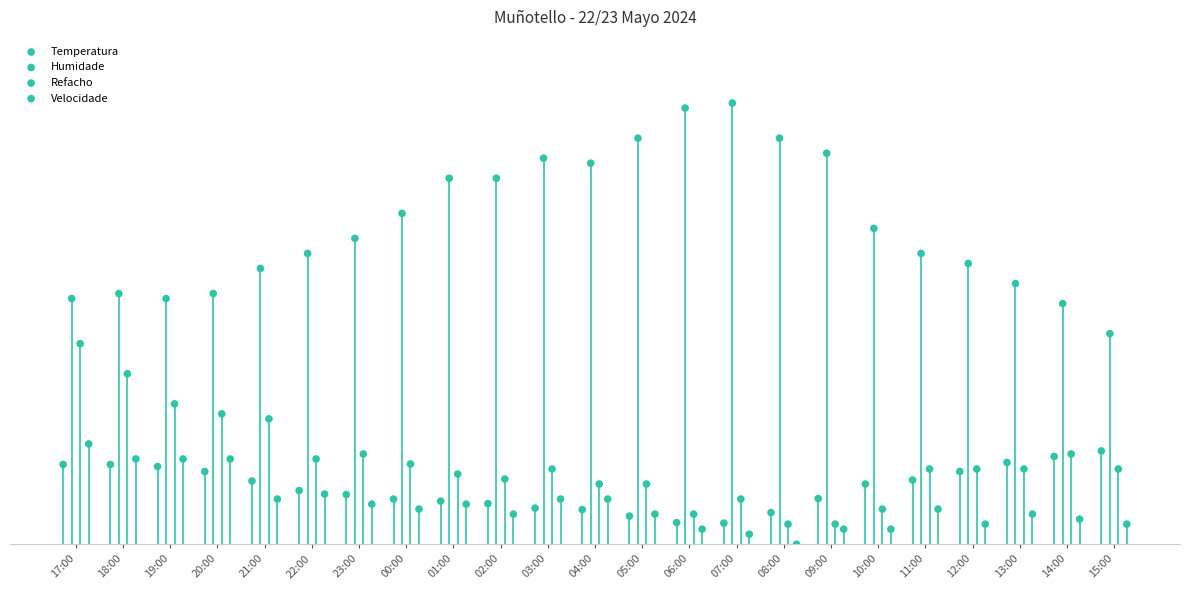

Which series reaches the minimum Y coordinate?

Velocidade